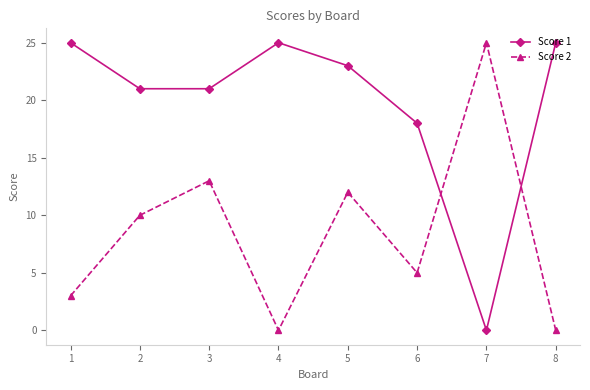

Which category has the highest value in the Score 2 series?

7